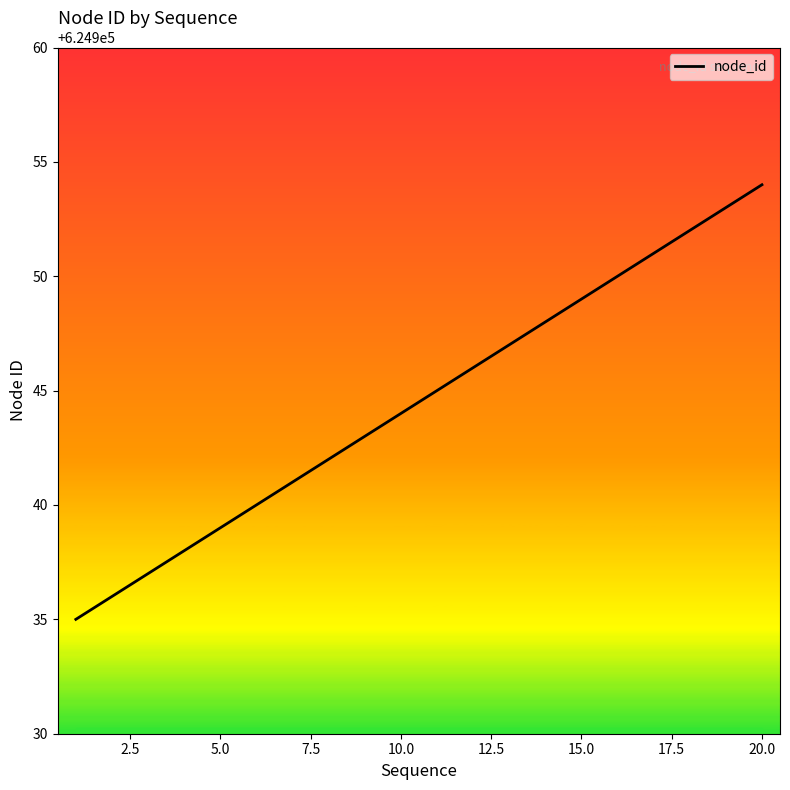

What is the minimum value shown in the chart?

624935